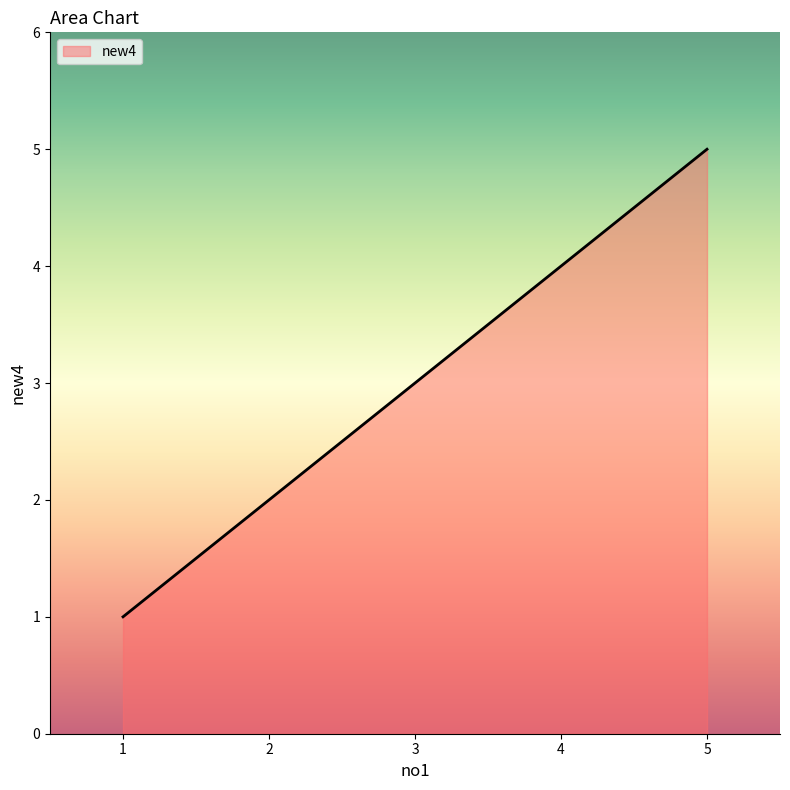

What is the sum of the values at 2 and 5?

7